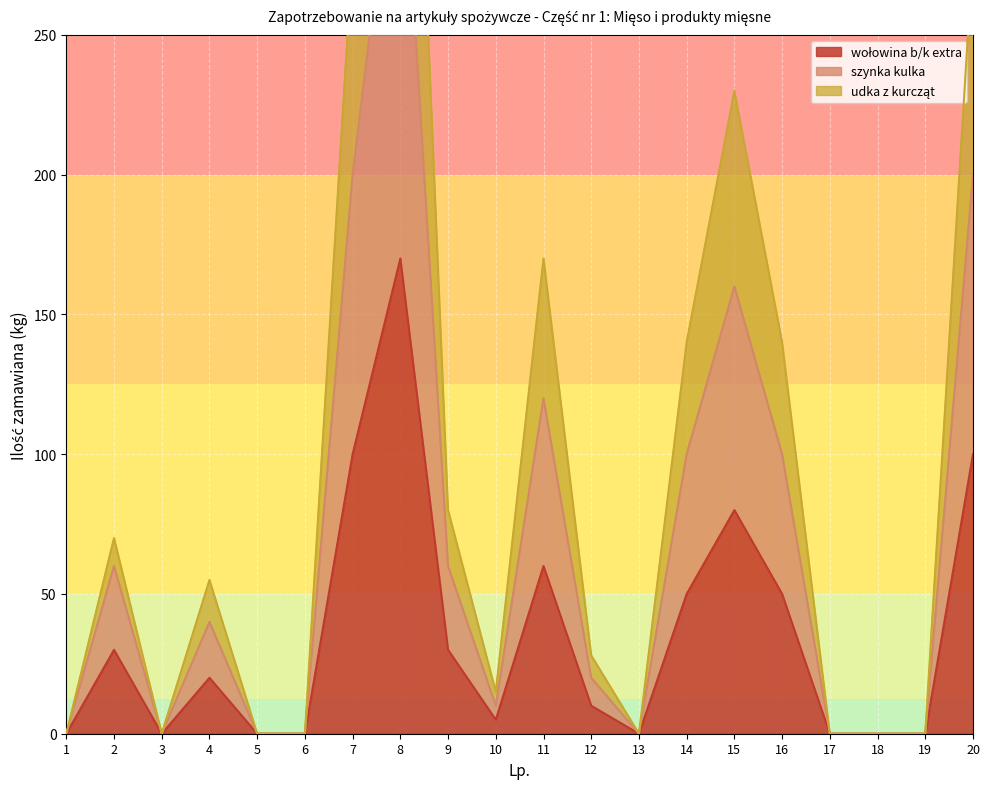

Rank the series at 9 from lowest to highest value.

wołowina b/k extra, szynka kulka, udka z kurcząt